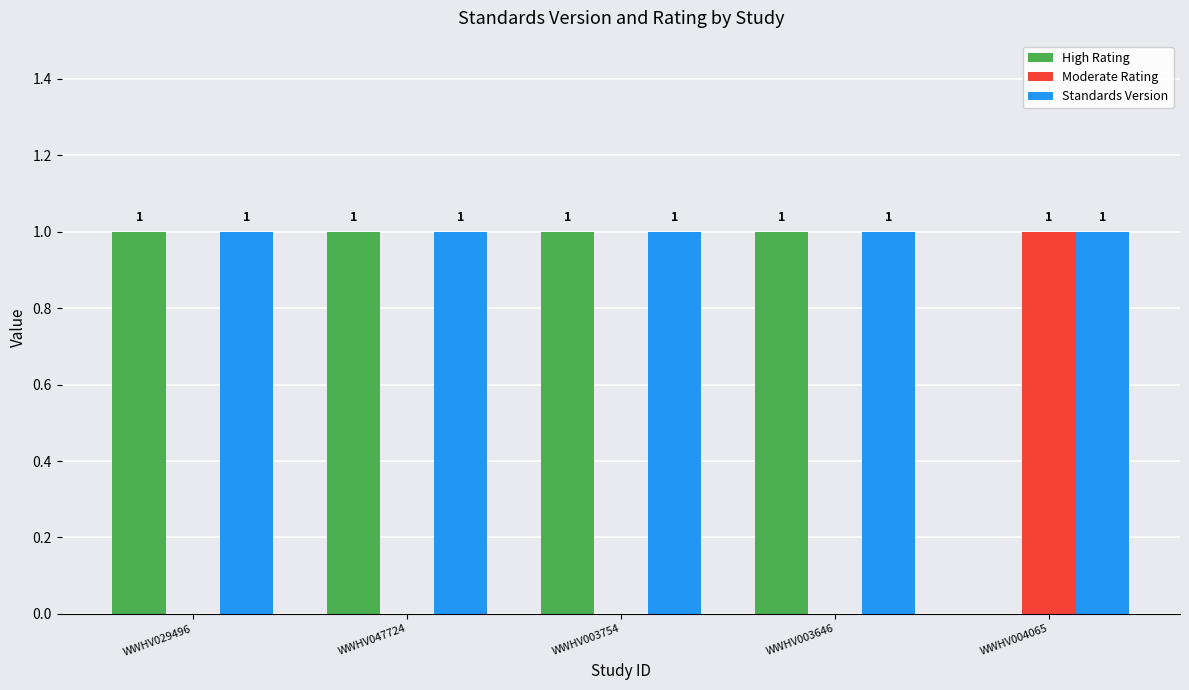

What is the sum of all High Rating values?

4